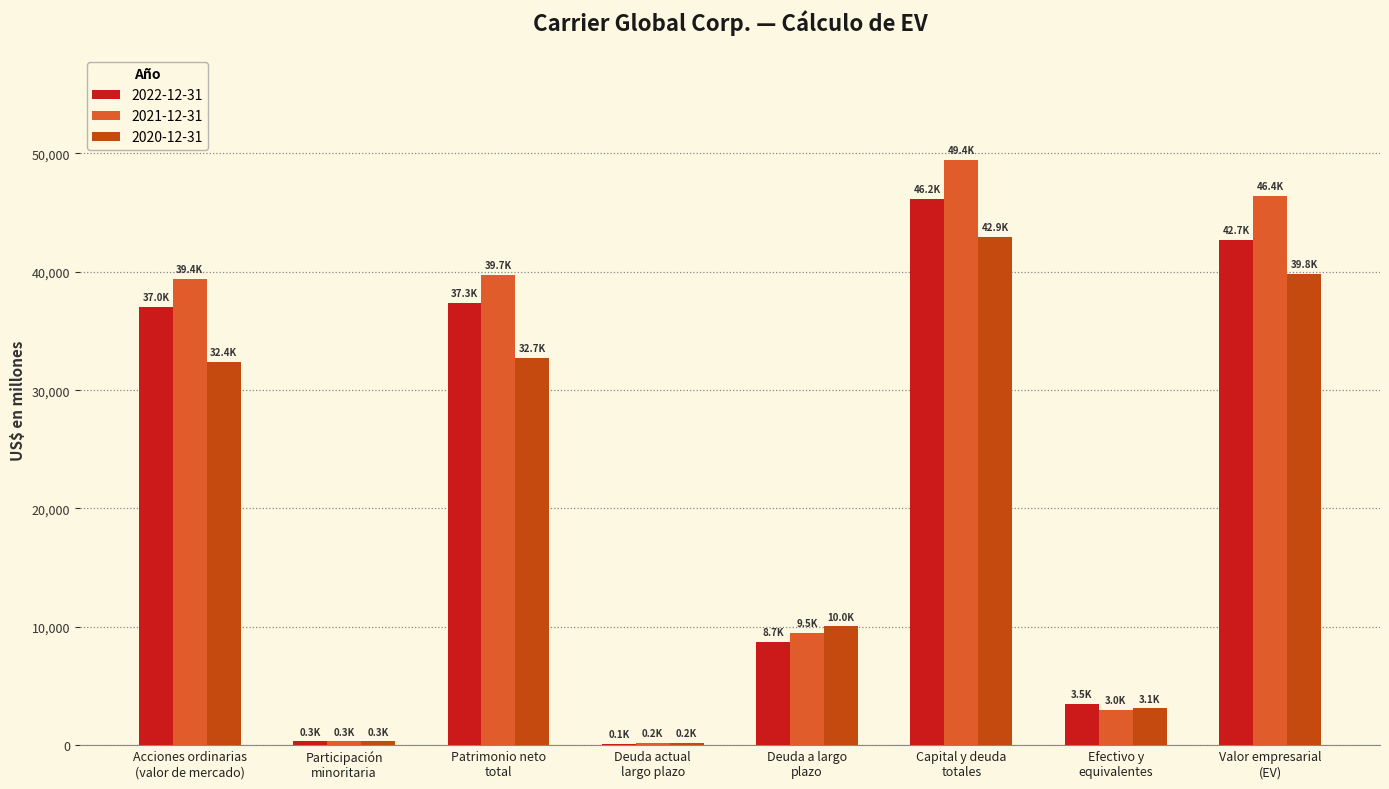

Which series has the largest total across all categories?

2021-12-31